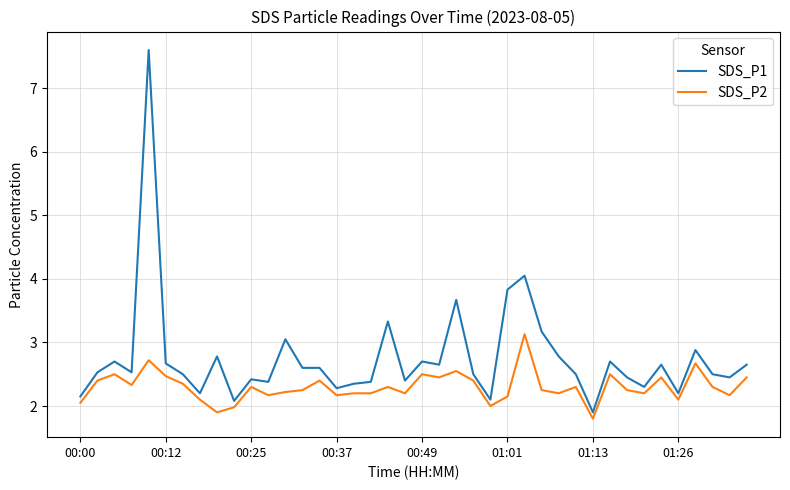

List the series in order of their peak value, highest first.

SDS_P1, SDS_P2